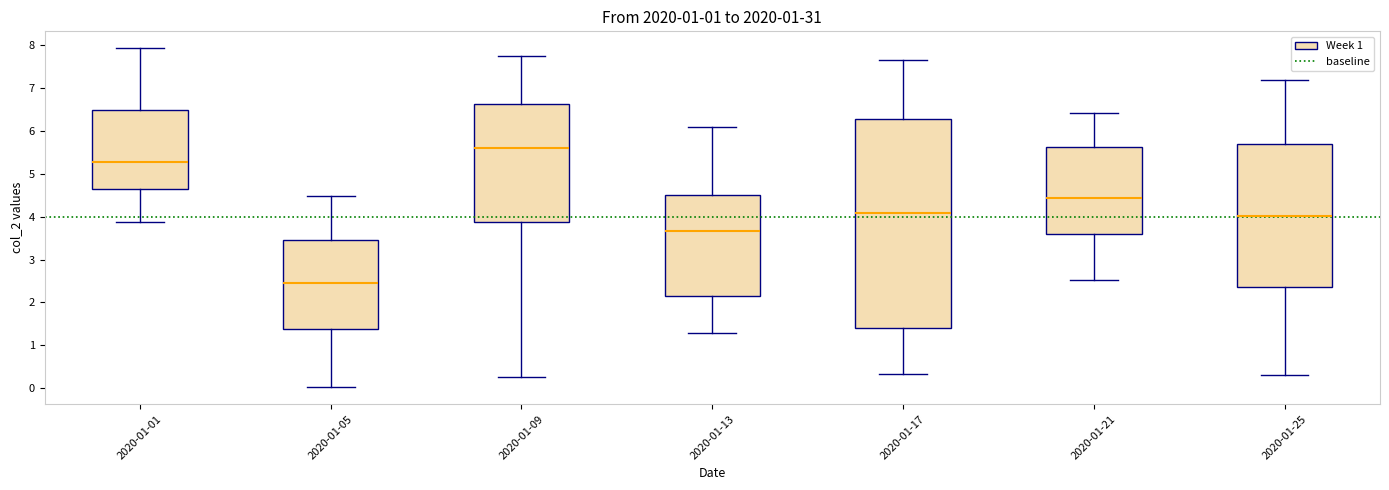

Where does the upper whisker of the box for 2020-01-01 end on the y-axis? The values are not printed on the chart, so give them approximately, as read against the axis.

7.9